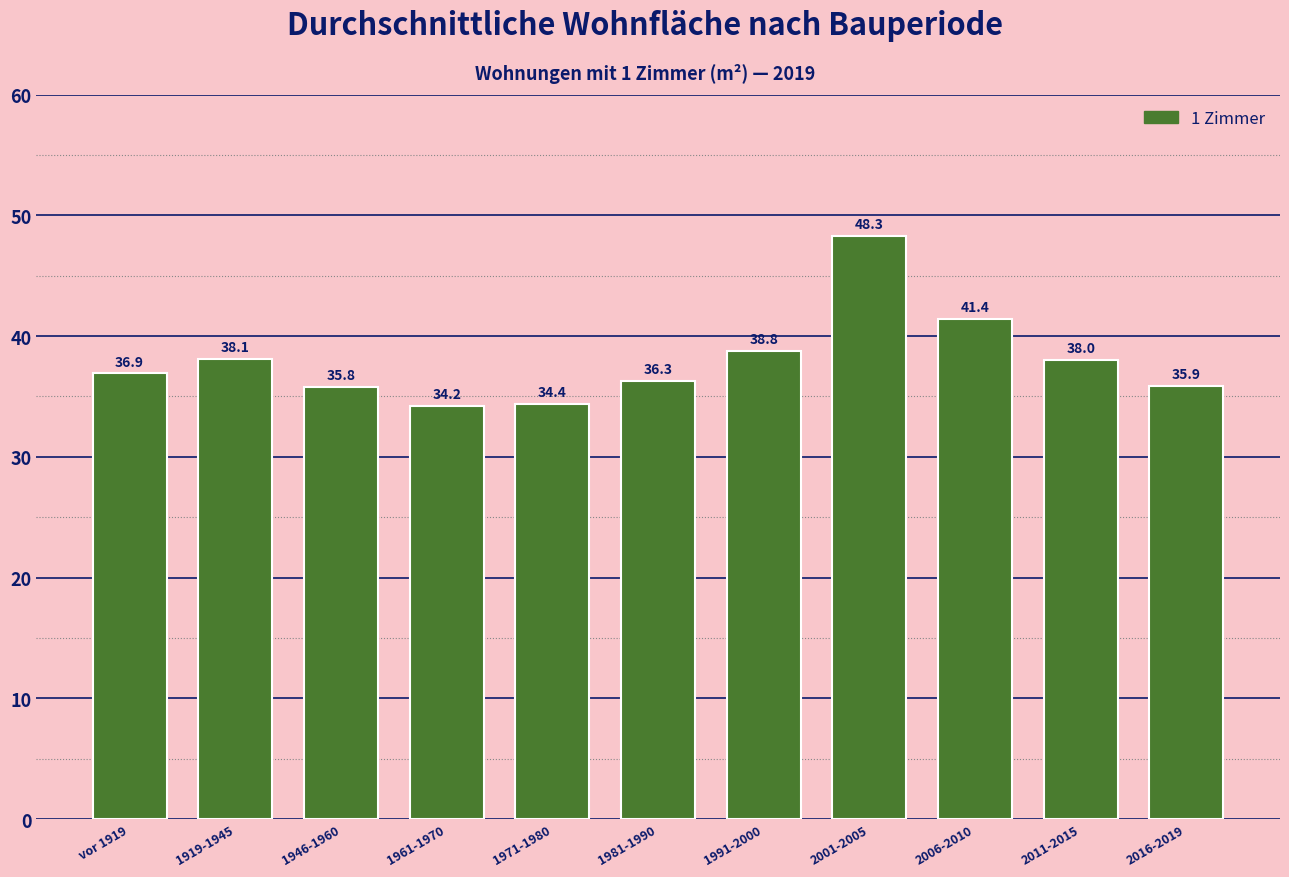

Reading left to right, extract all data points from this chart.

36.9	38.1	35.8	34.2	34.4	36.3	38.8	48.3	41.4	38.0	35.9